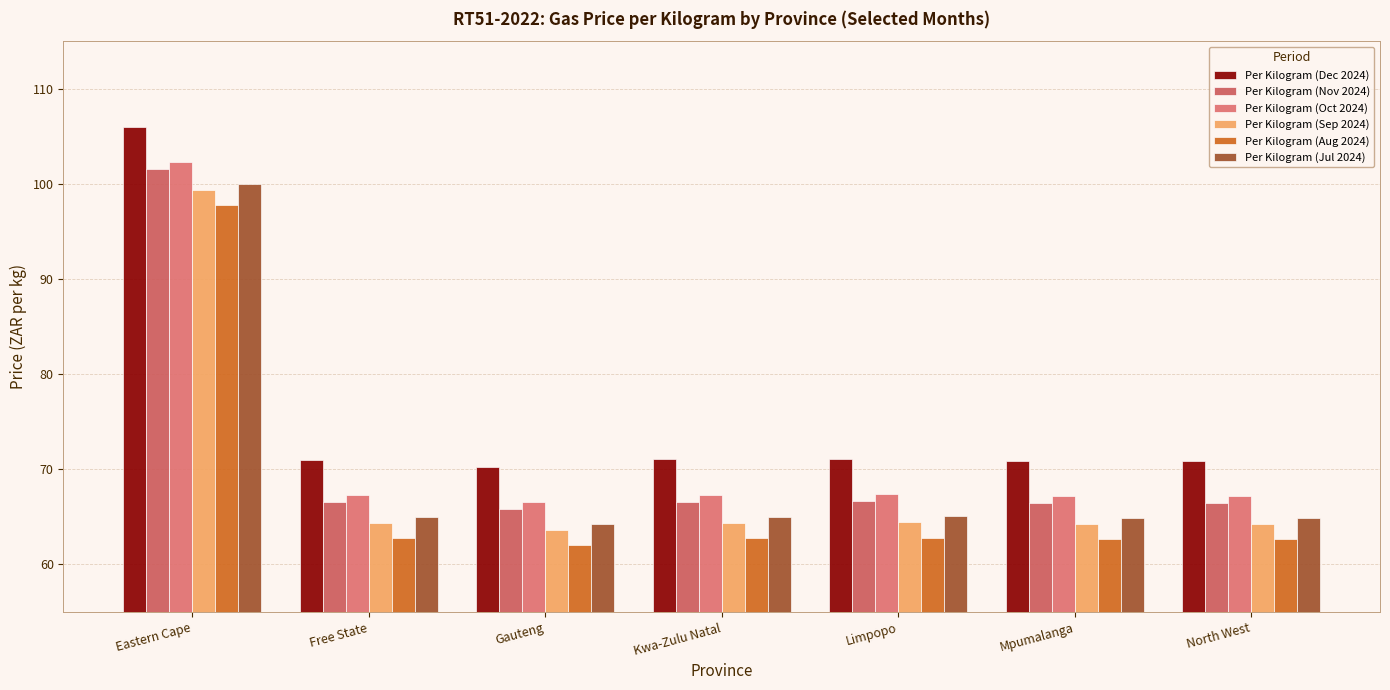

What is the spread (max minus min) of values at Free State?

8.3